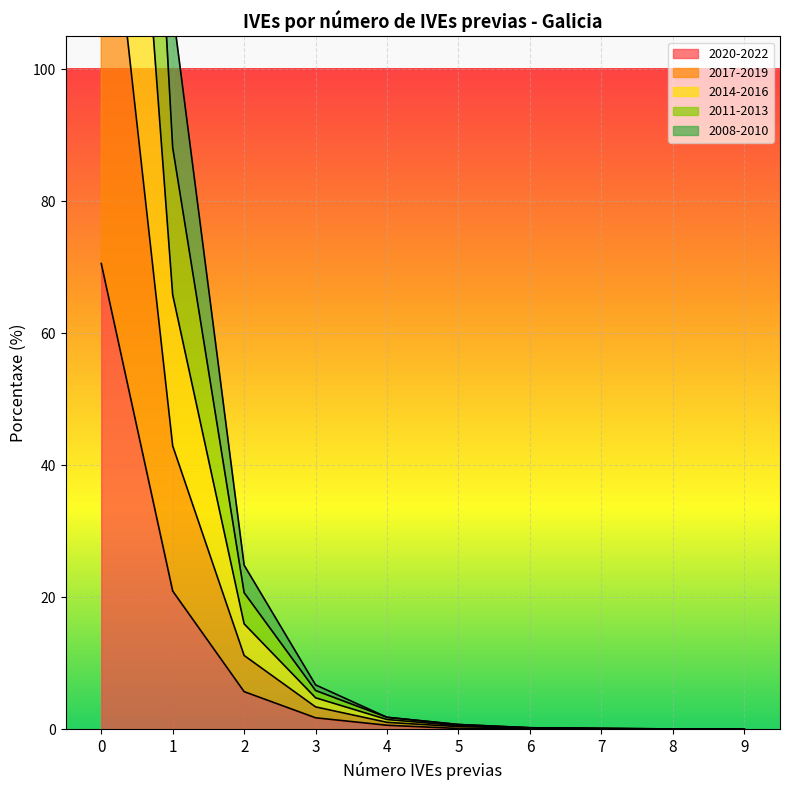

True or false: 2020-2022 and 2017-2019 intersect in this chart.

False